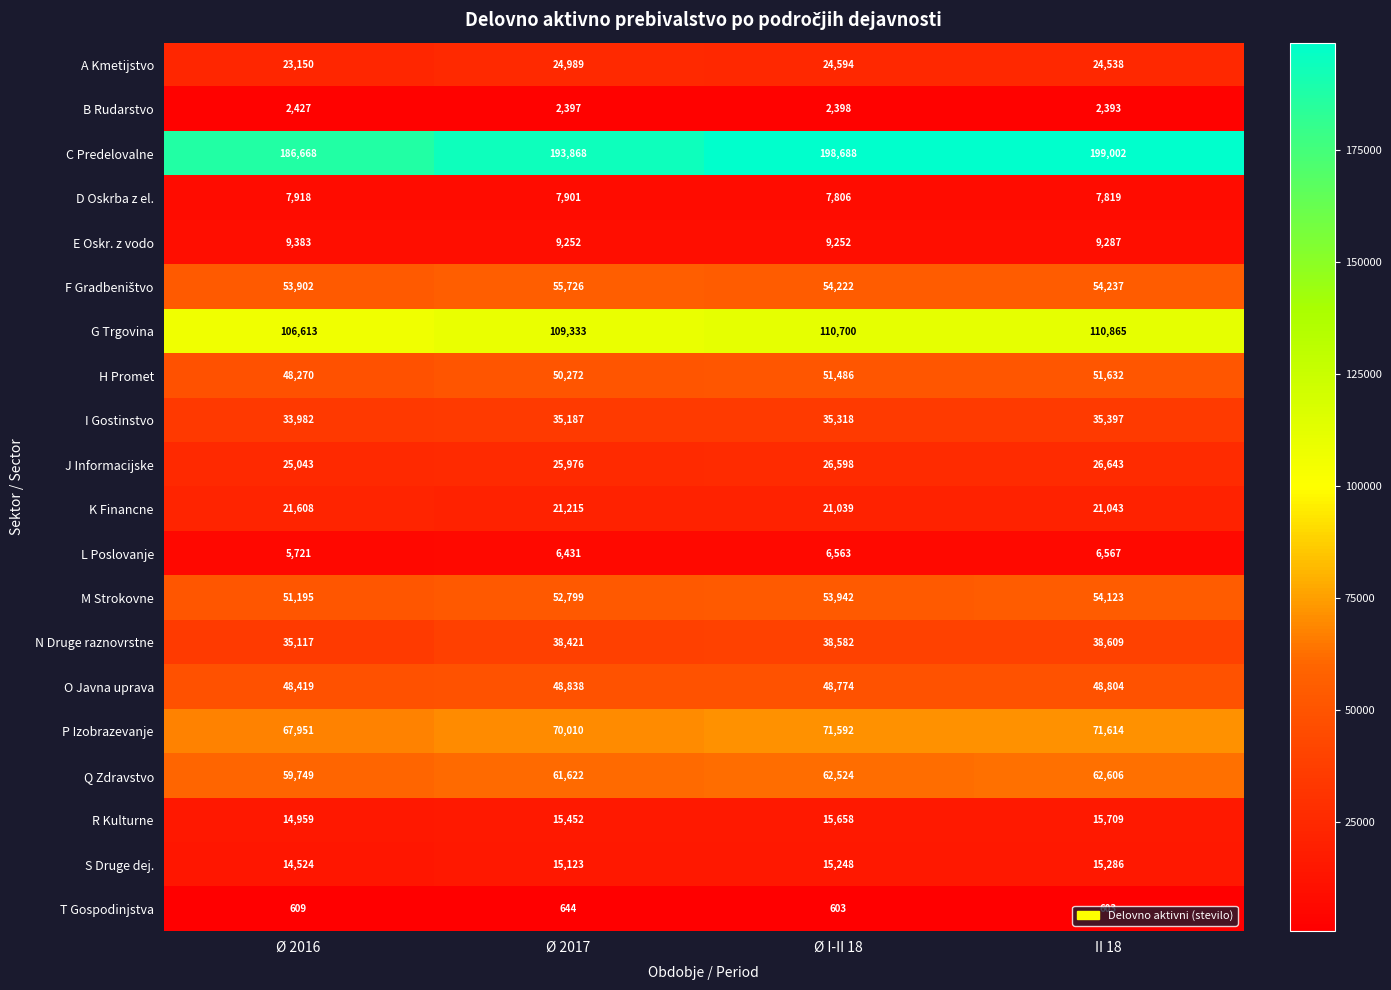

What is the lowest value of the K Financne series?

21039